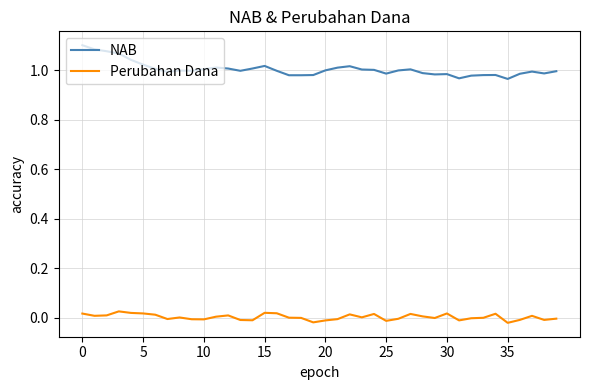

Which series has the largest total across all categories?

NAB